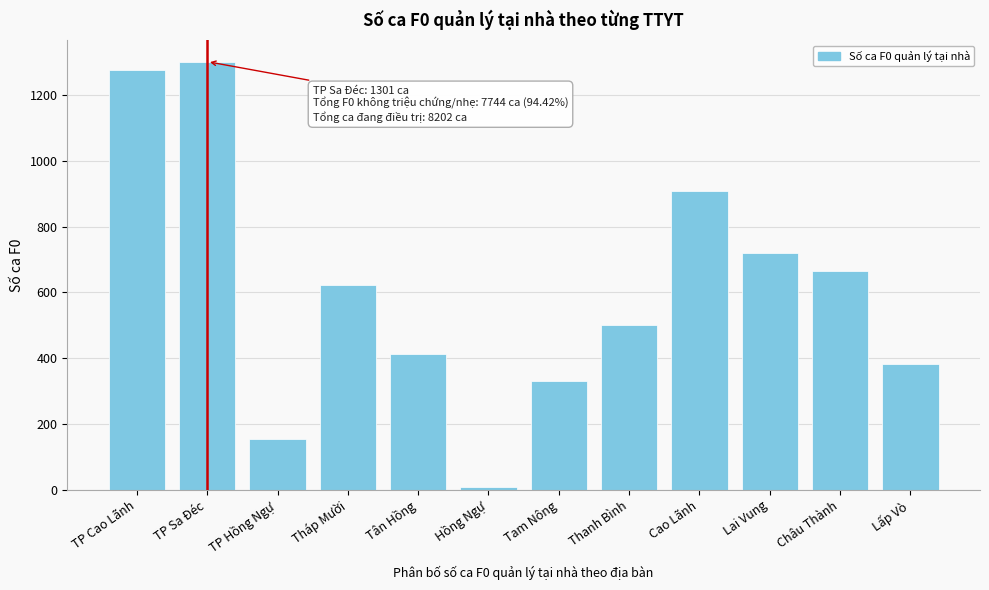

Reading left to right, list all the values displayed in this chart.

1277	1301	153	622	414	9	330	501	909	718	664	381